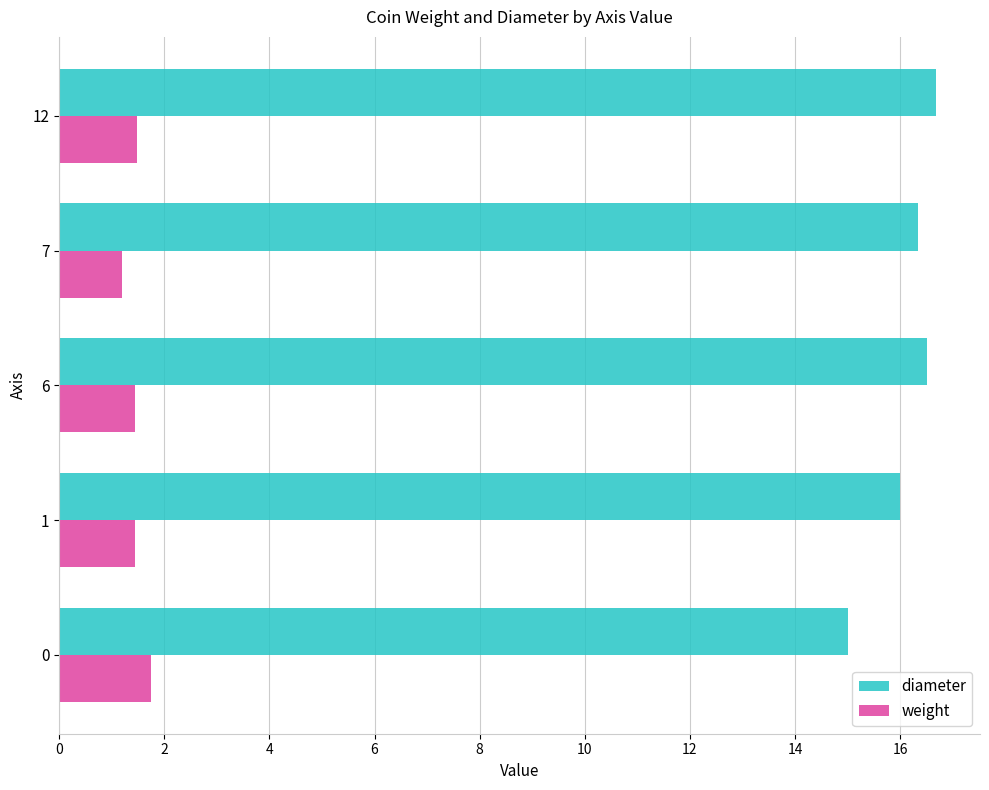

Which series has the largest range (max minus min)?

diameter